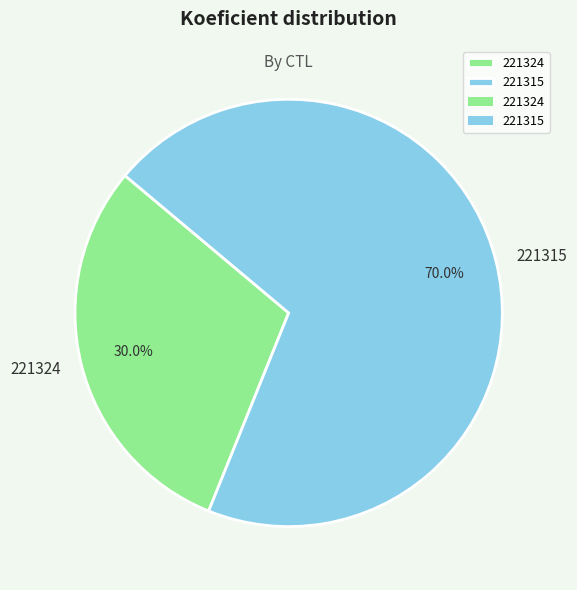

Which category has the smallest portion of the pie?

221324